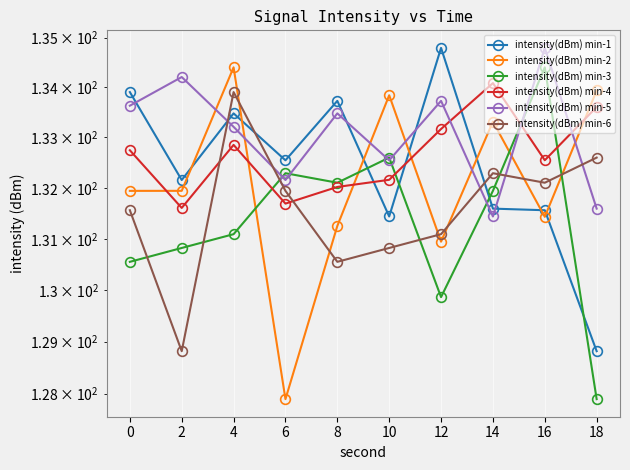

What is the value of the intensity(dBm) min-6 point at the 5th from the left?

130.5